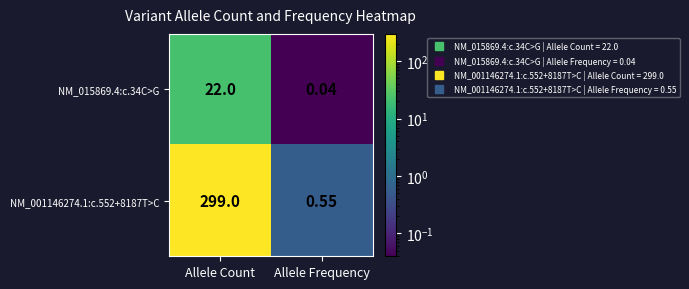

At which label does NM_001146274.1:c.552+8187T>C reach its peak?

Allele Count